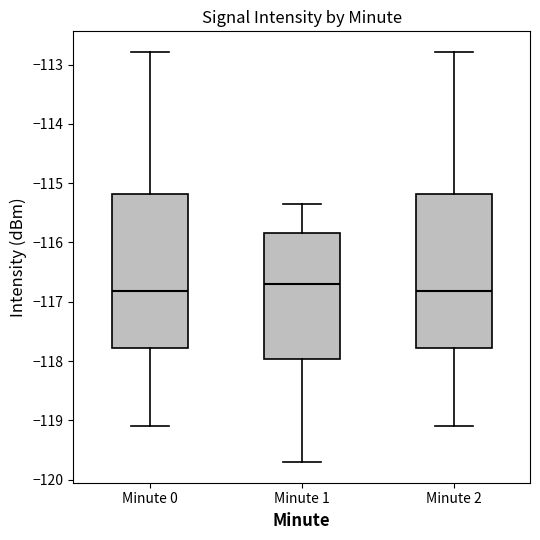

Reading left to right, transcribe this box plot: for each box, give where its median line is, the range the box spans, and where its two whiskers end, as read against the y-axis. The values are not printed on the chart, so give them approximately, as read against the axis.

Minute 0: median -116.8, box -117.8 to -115.2, whiskers -119.1 to -112.8
Minute 1: median -116.7, box -118.0 to -115.8, whiskers -119.7 to -115.4
Minute 2: median -116.8, box -117.8 to -115.2, whiskers -119.1 to -112.8